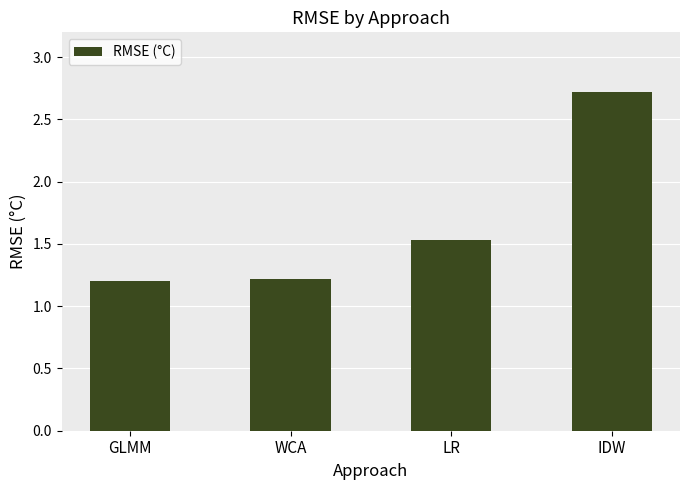

Count the values in the range 1 to 2.

3